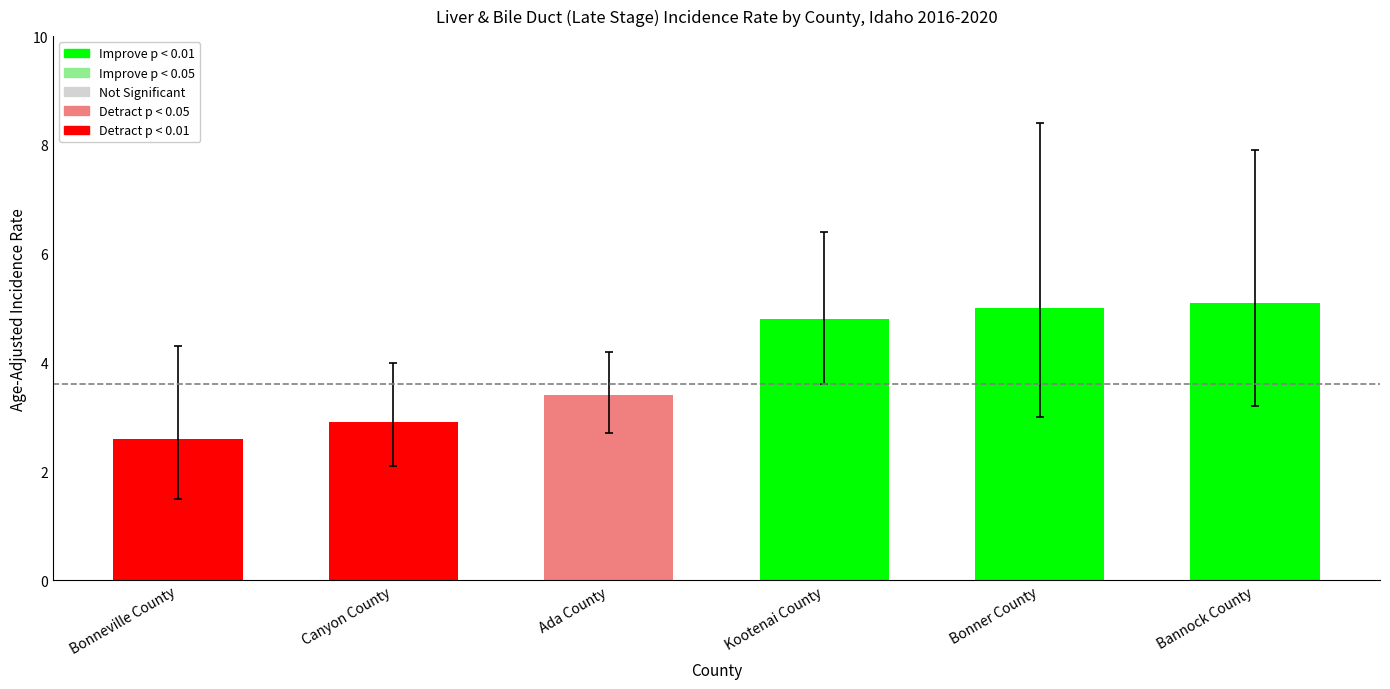

Rank the categories by value from lowest to highest.

Bonneville County, Canyon County, Ada County, Kootenai County, Bonner County, Bannock County